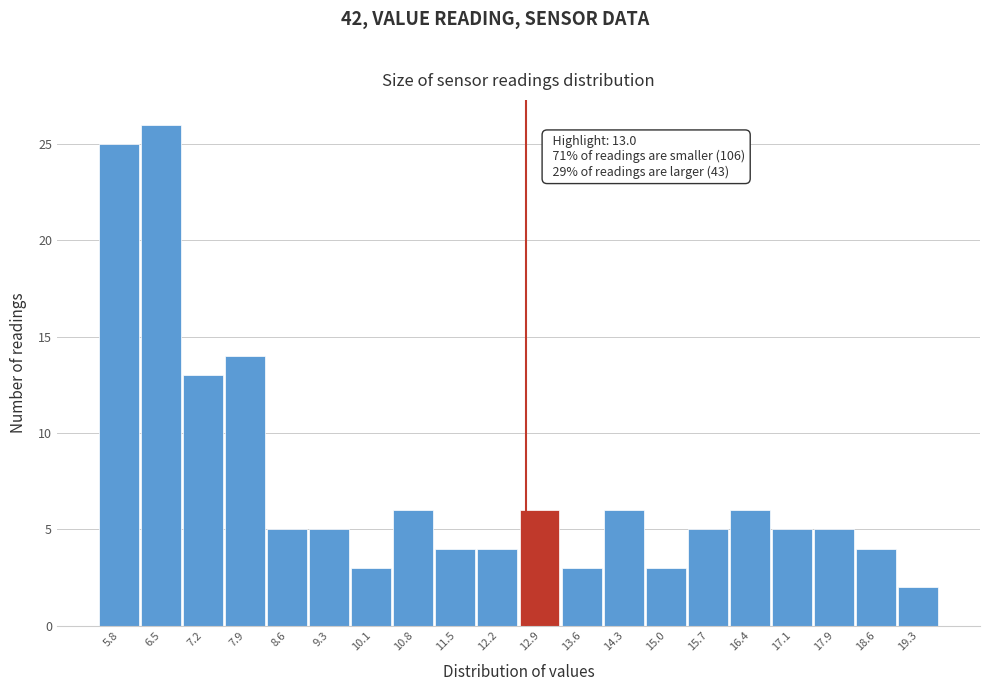

Reading left to right, what are all the values shown in this chart?

5.8=25	6.5=26	7.2=13	7.9=14	8.6=5	9.3=5	10.1=3	10.8=6	11.5=4	12.2=4	12.9=6	13.6=3	14.3=6	15.0=3	15.7=5	16.4=6	17.1=5	17.9=5	18.6=4	19.3=2